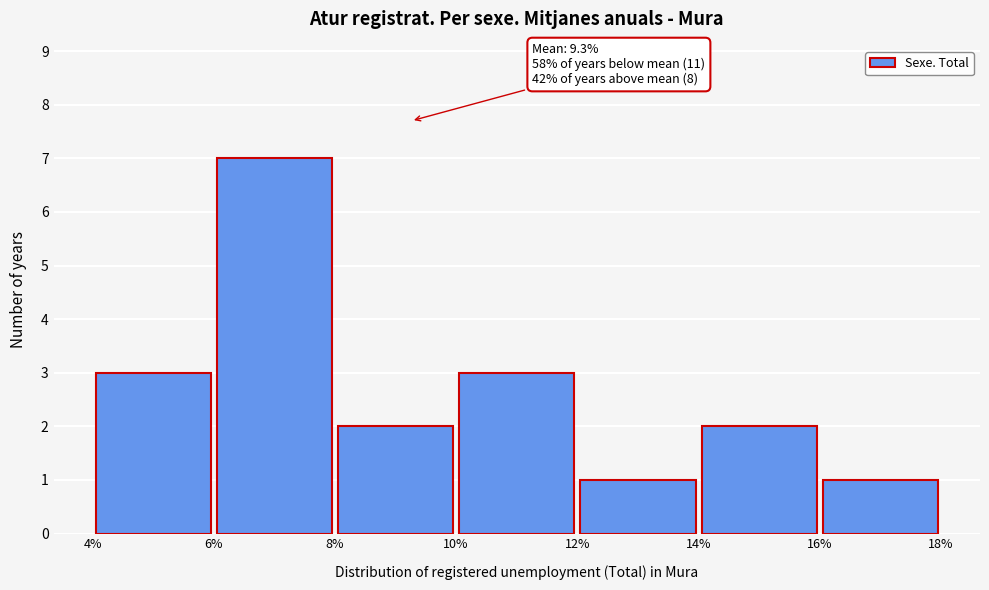

Over which range of the x-axis is the bar tallest?

6% to 8%